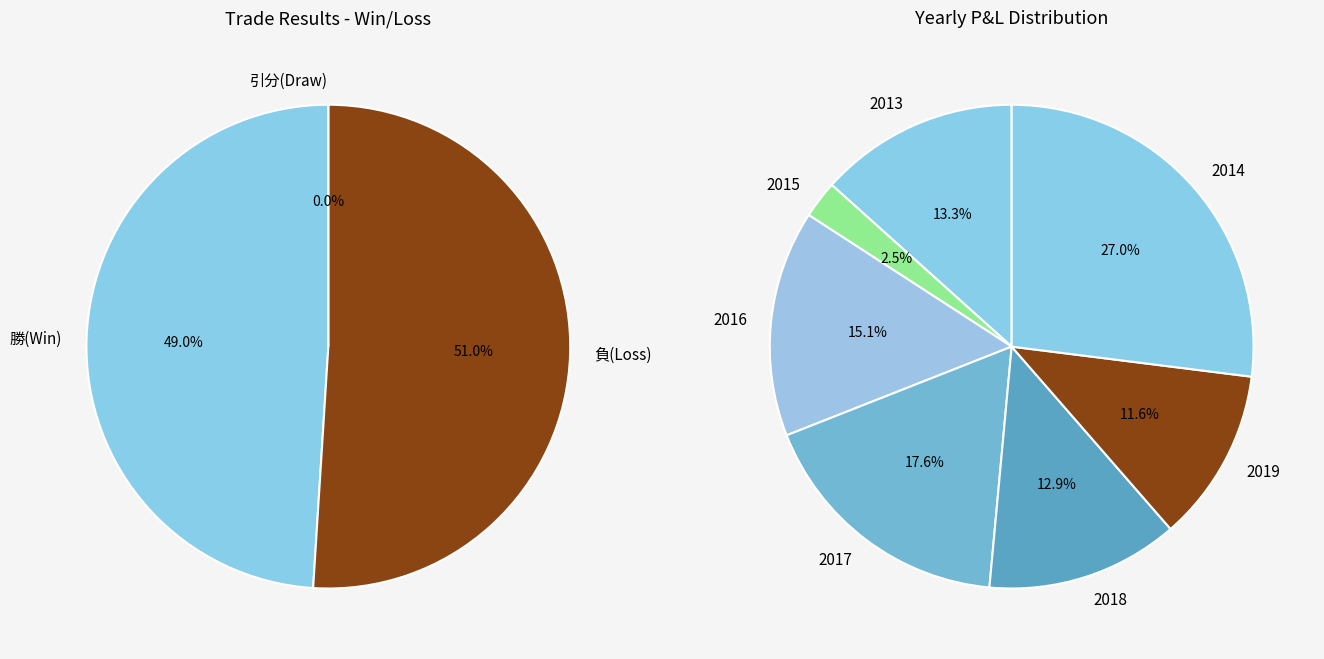

Combined, do 売 and 引分 account for over 50%?

No